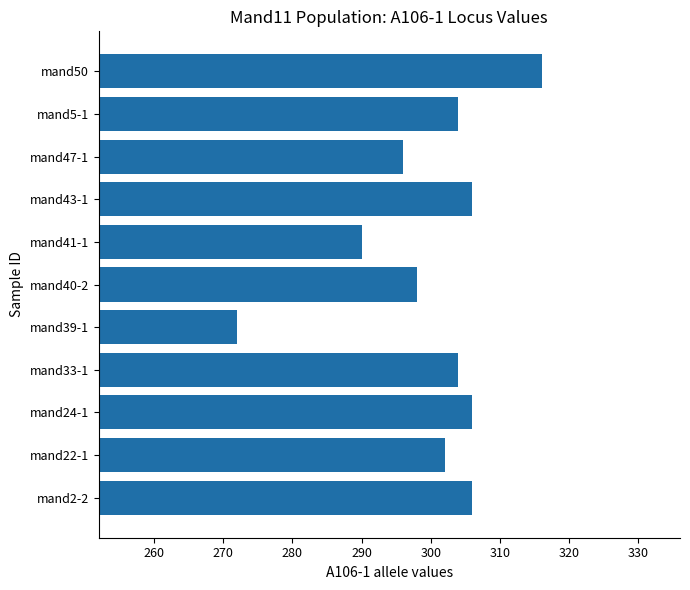

Are the bars horizontal?

Yes